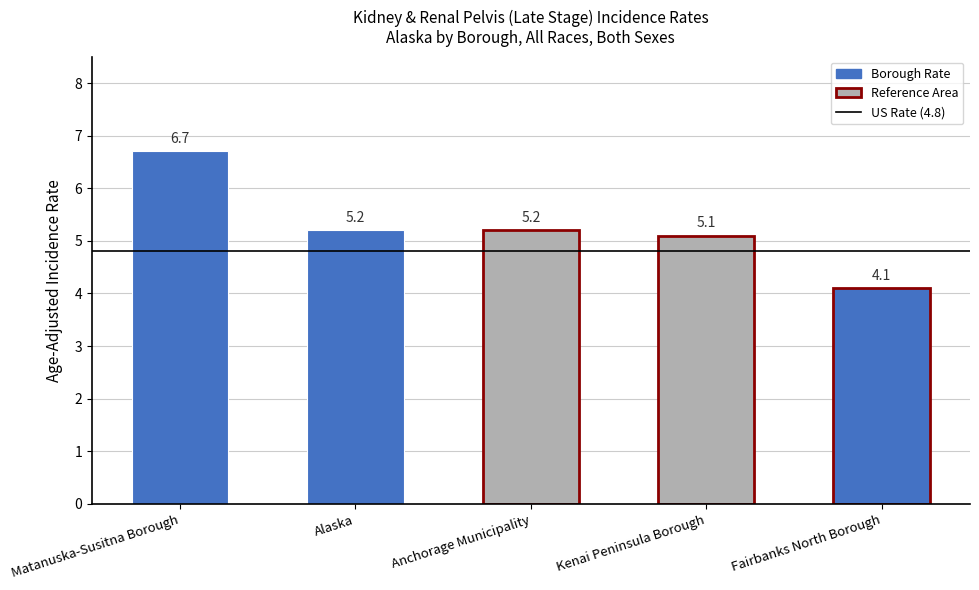

How many data points are above 5?

4